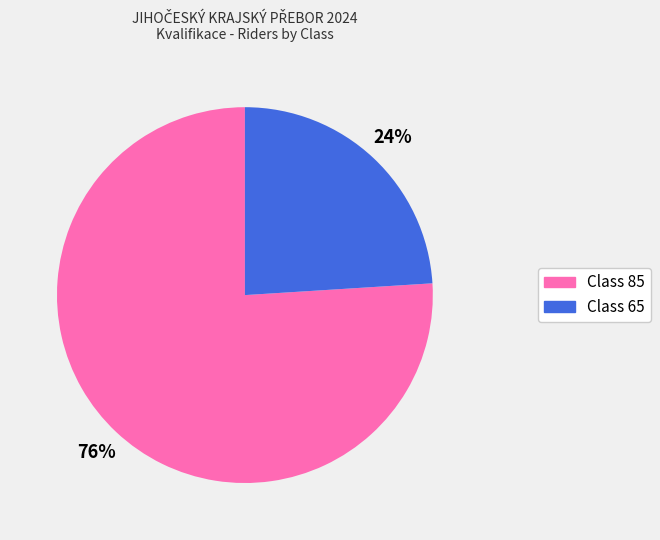

Which category has the biggest portion of the pie?

Class 85